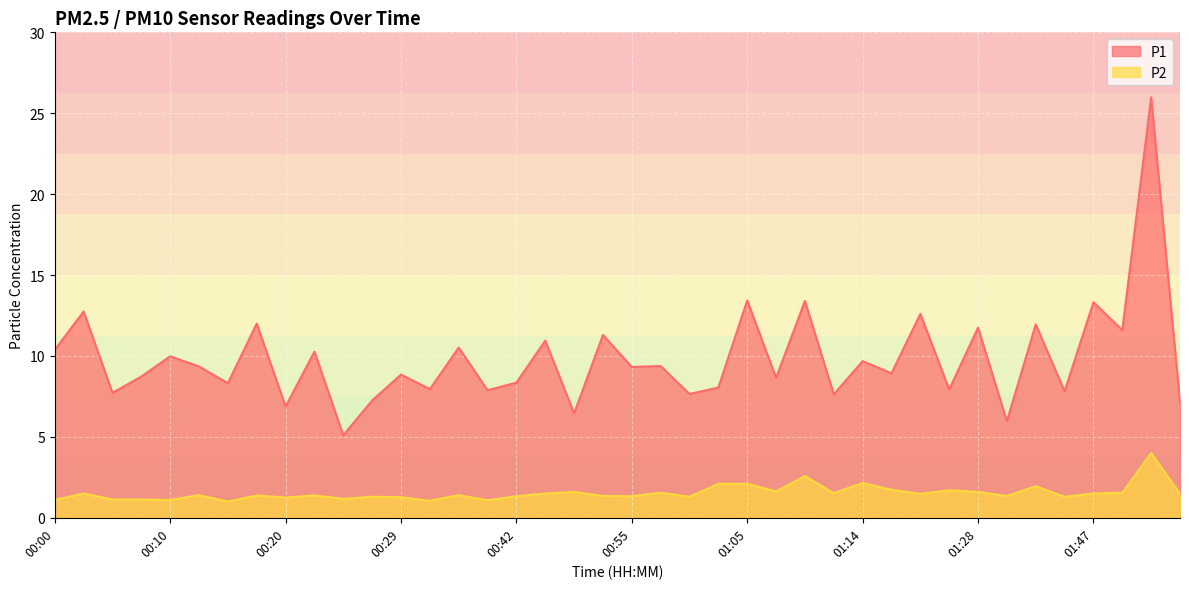

True or false: P1 and P2 intersect in this chart.

False